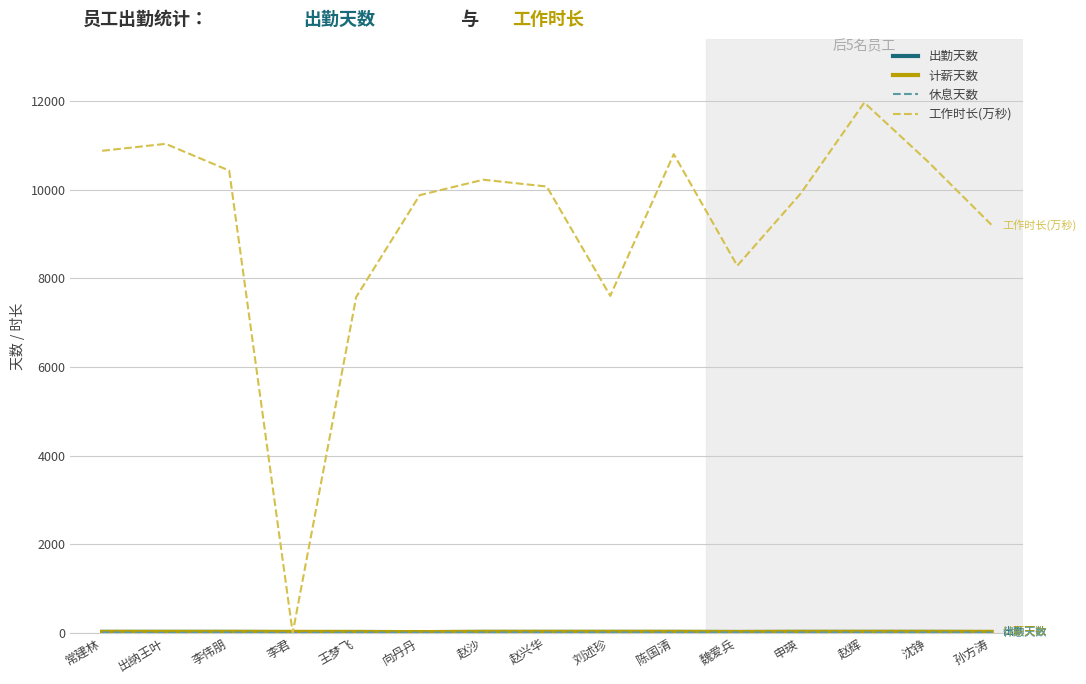

What is the approximate value of 出勤天数 at 申瑛?

22